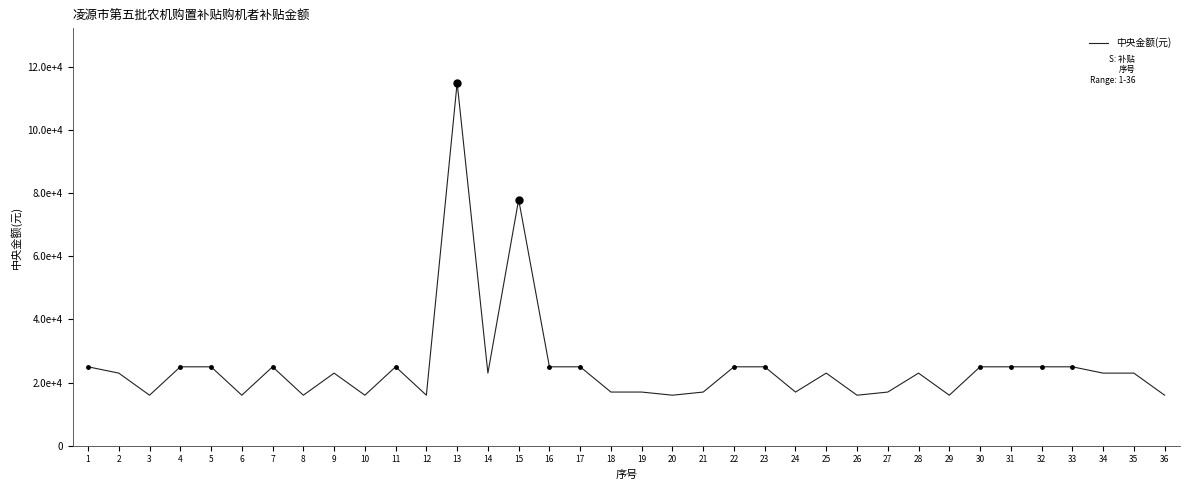

Is this an area chart (filled region under the line)?

No